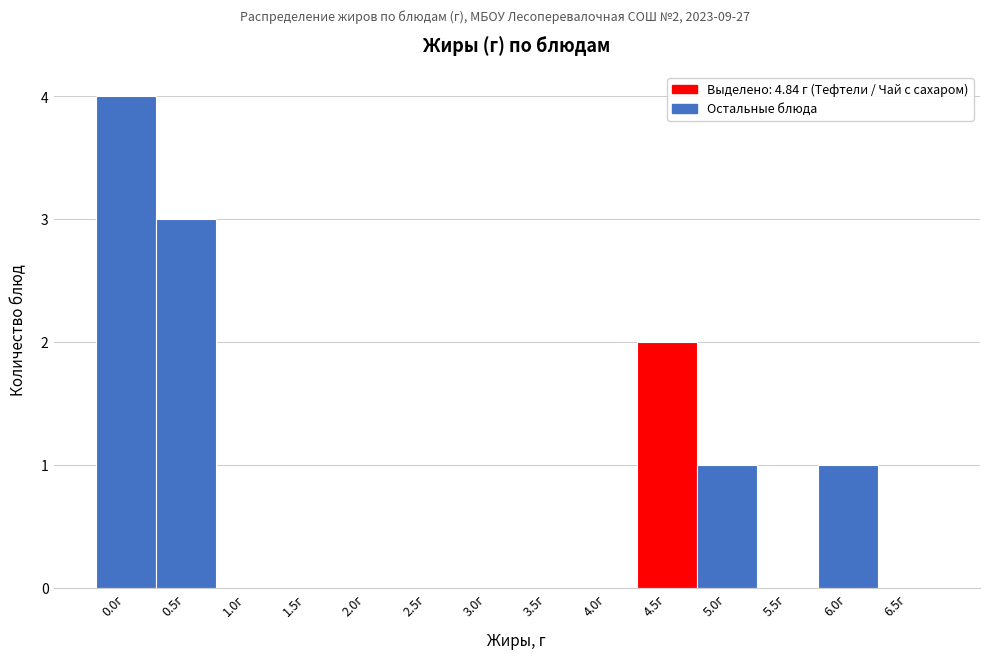

Reading left to right, extract all data points from this chart.

0.0г=4	0.5г=3	1.0г=0	1.5г=0	2.0г=0	2.5г=0	3.0г=0	3.5г=0	4.0г=0	4.5г=2	5.0г=1	5.5г=0	6.0г=1	6.5г=0